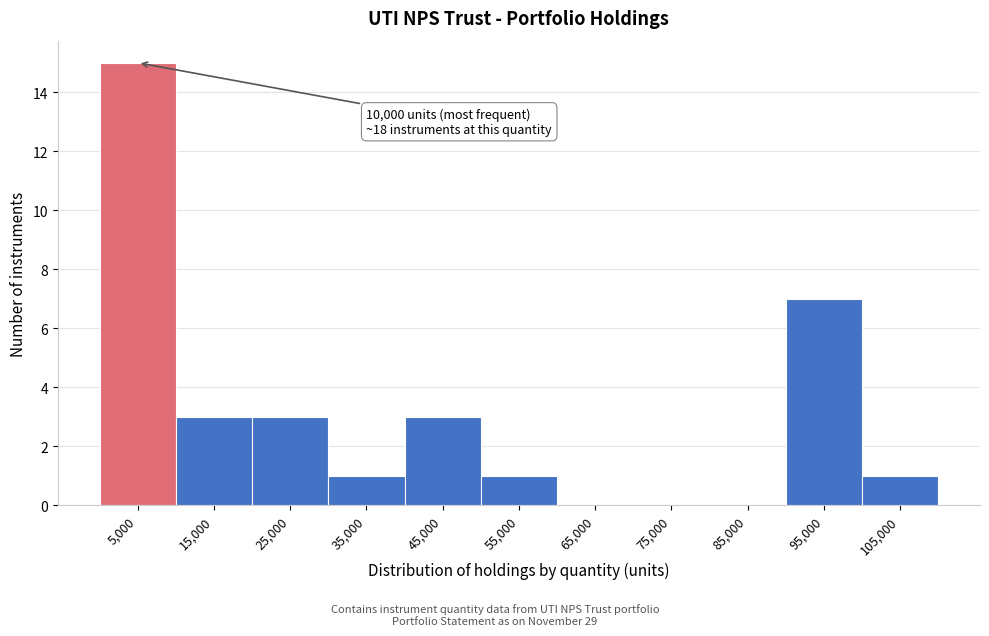

Reading right to left, list all the values displayed in this chart.

105,000=1	95,000=7	85,000=0	75,000=0	65,000=0	55,000=1	45,000=3	35,000=1	25,000=3	15,000=3	5,000=15